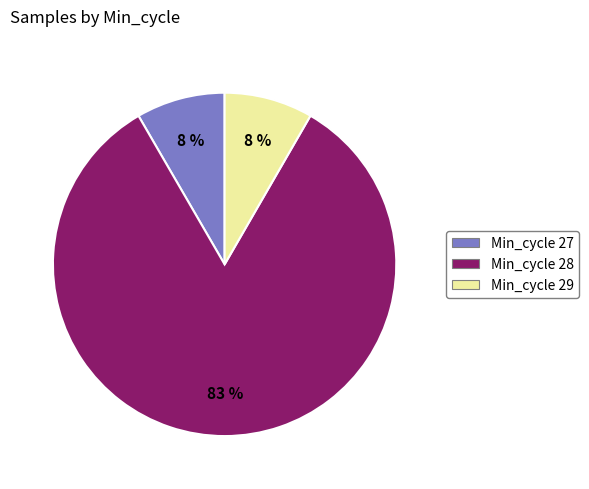

How many segments does this pie chart have?

3